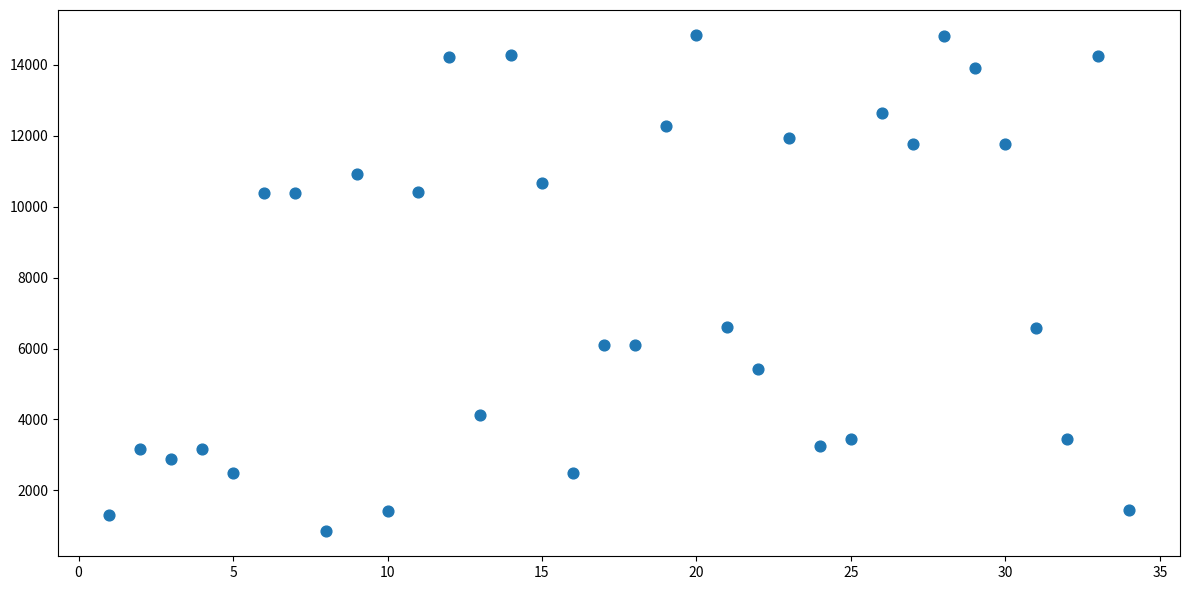

What is the range of X values (max minus min)?

33